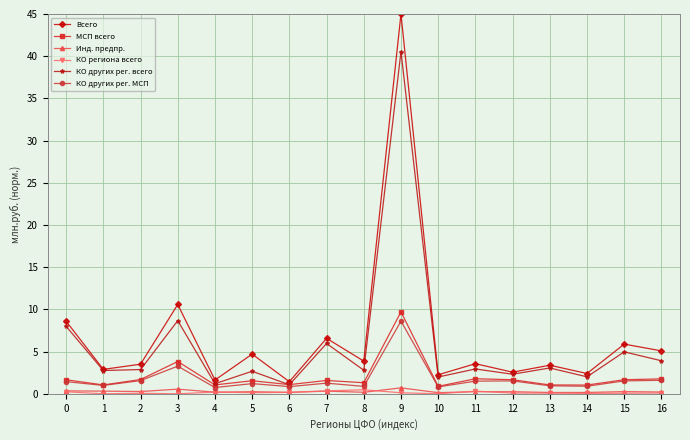

Is the value of МСП всего at 9 greater than the value of КО других рег. всего at 15?

Yes